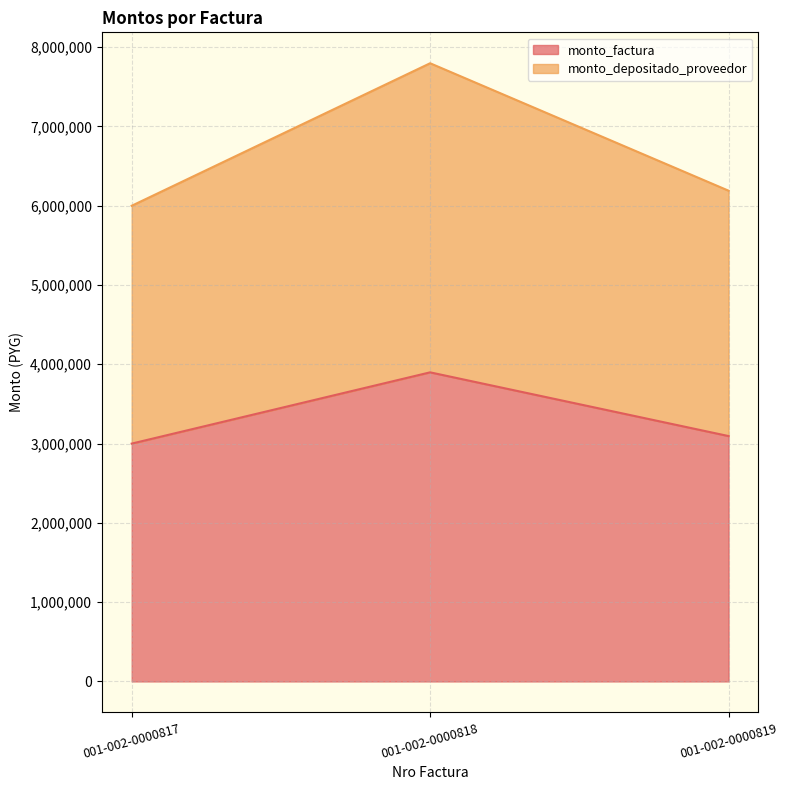

How many lines are shown in the chart?

2